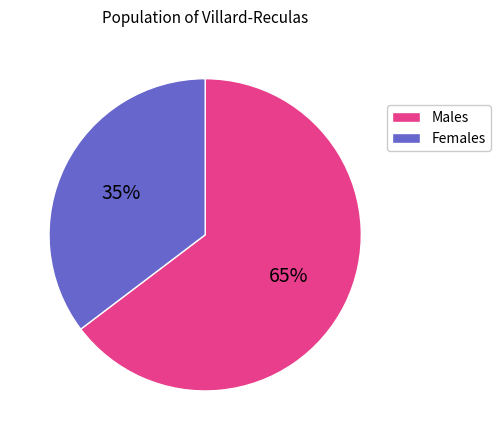

Does any single category account for the majority?

Yes